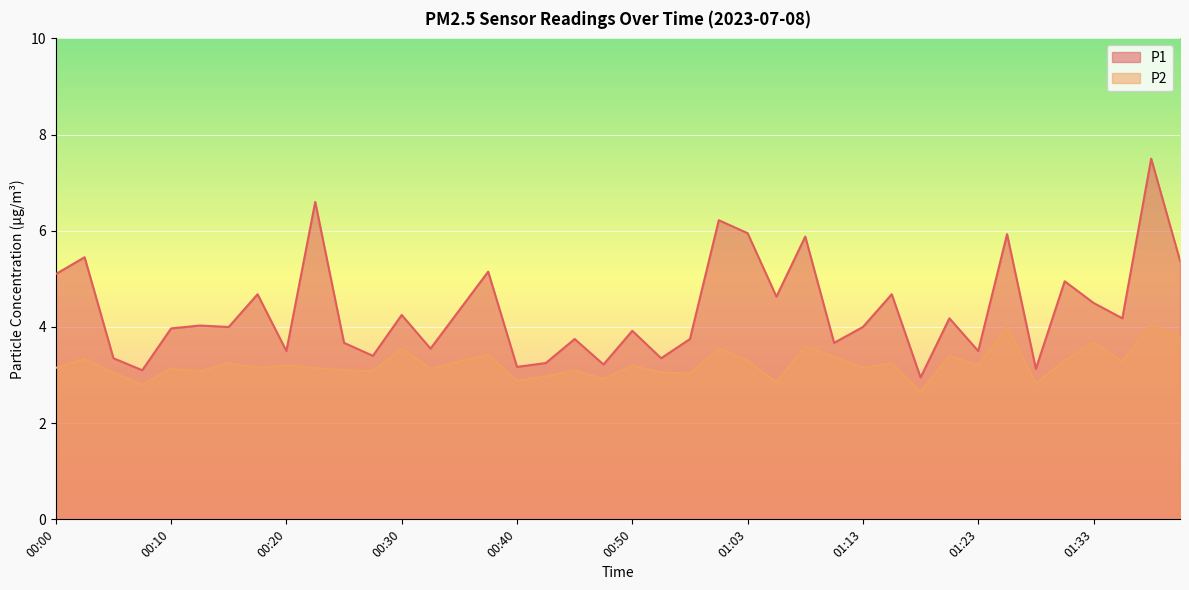

What is the sum of all P1 values?

173.8